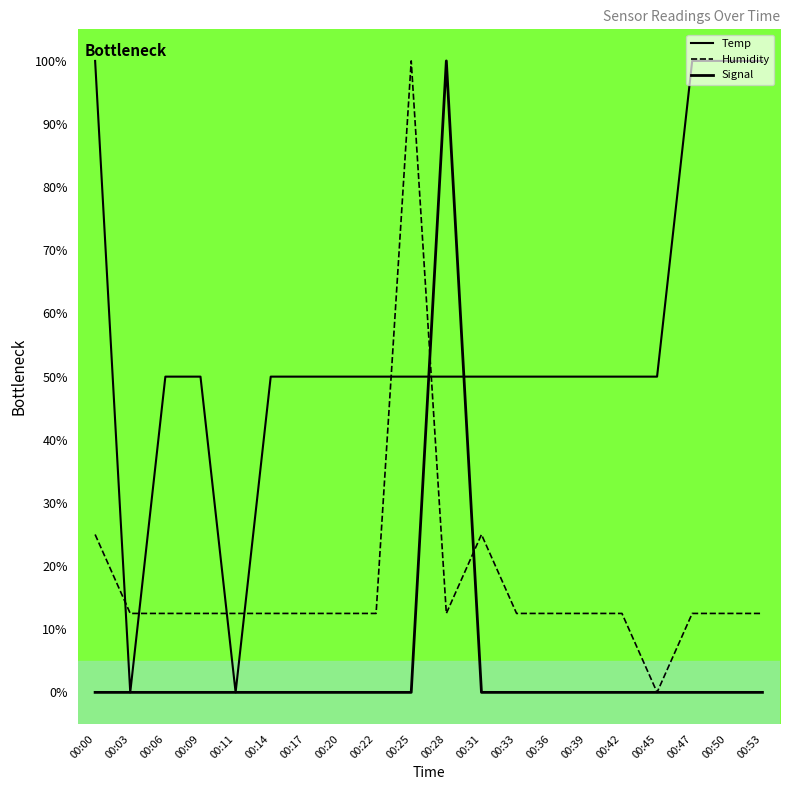

How many distinct data groups are displayed?

3